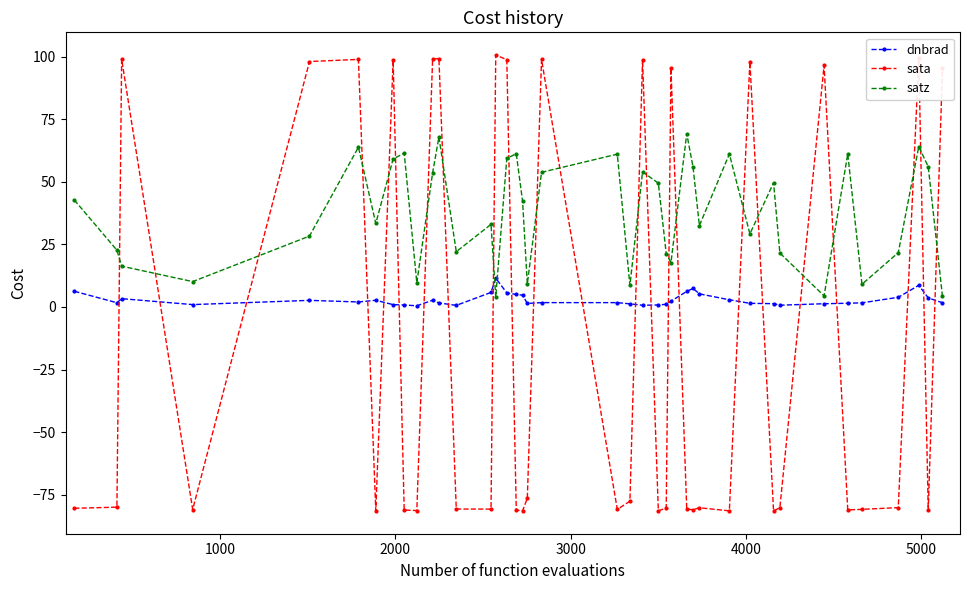

Which series has the largest range (max minus min)?

sata